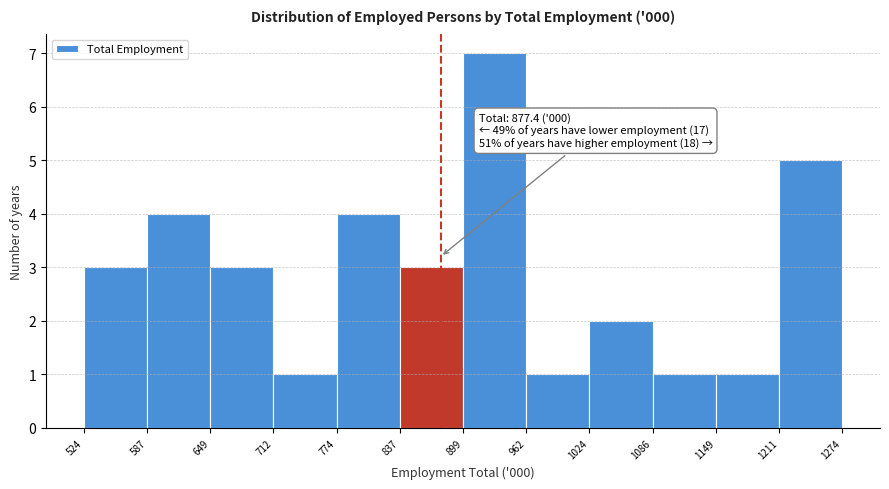

Over which range of the x-axis is the bar tallest?

899 to 962